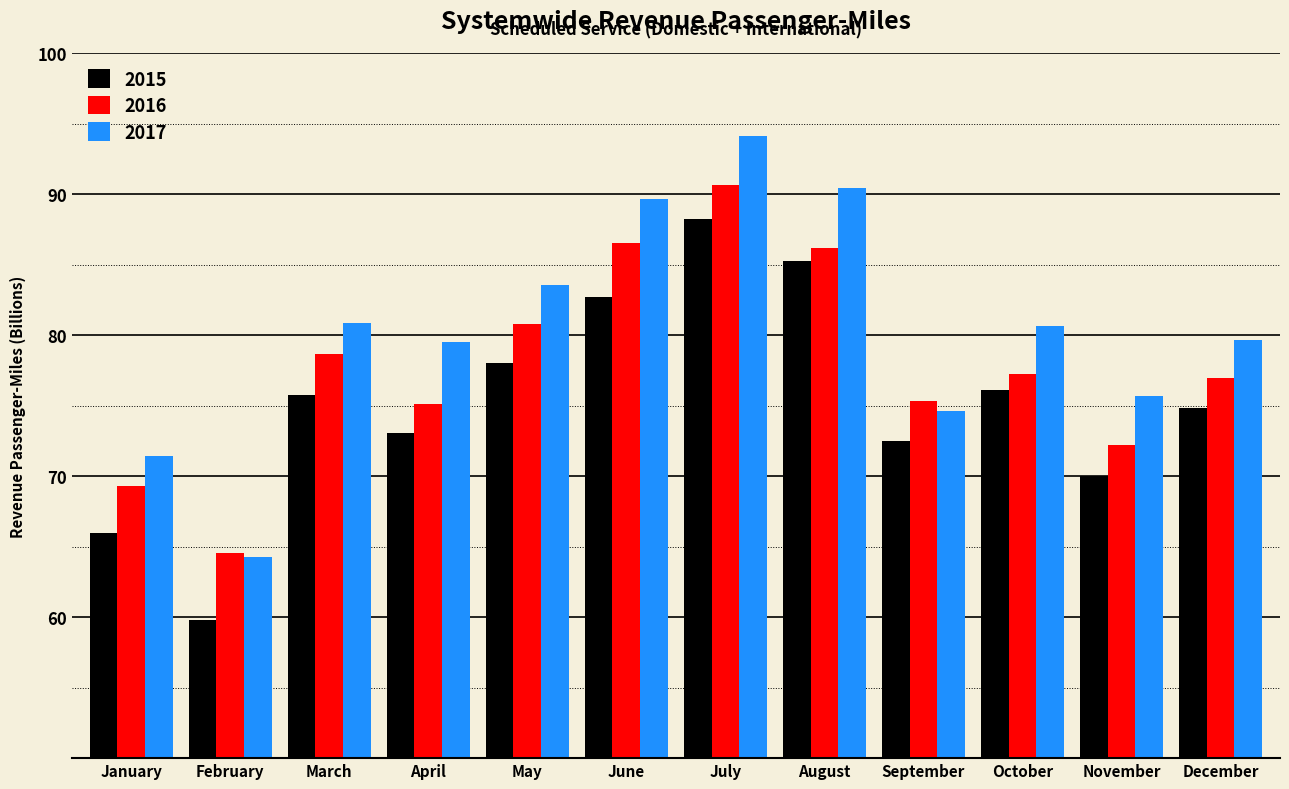

What is the difference between the maximum and second lowest values in the 2015 series?

22.3